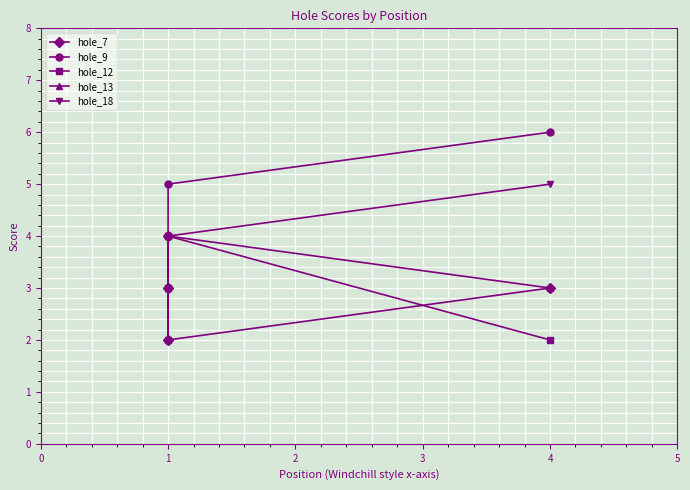

What is the sum of all hole_18 values?

16